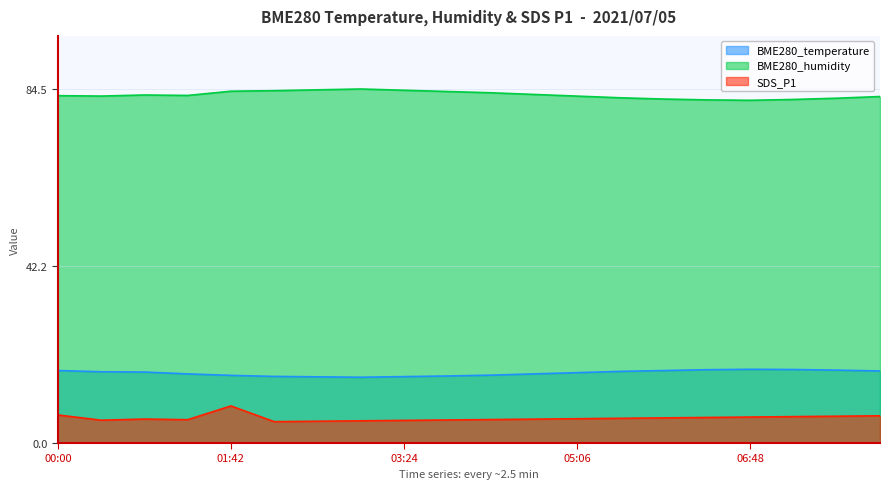

What is the total value across all series at 01:16?

105.0